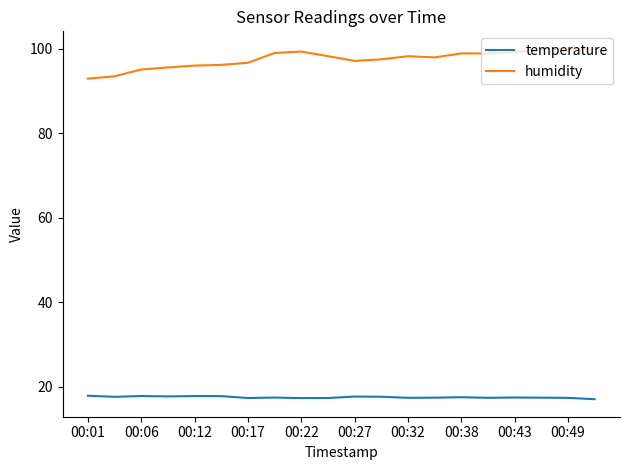

What is the maximum value for temperature?

17.9